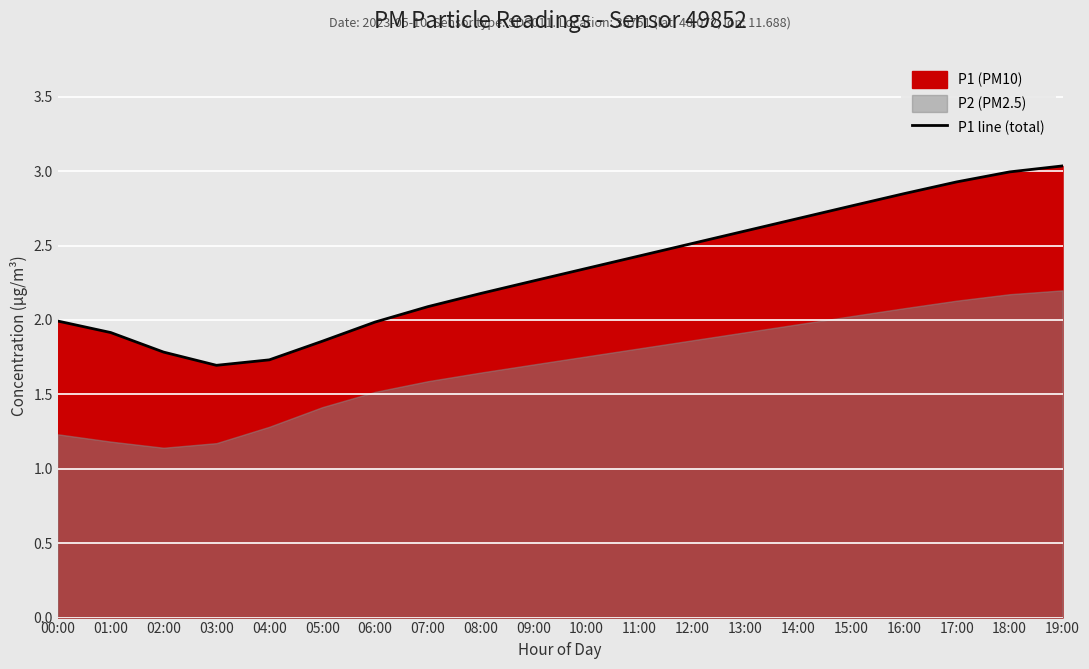

The value at 06:00 is 2.0. True or false?

True